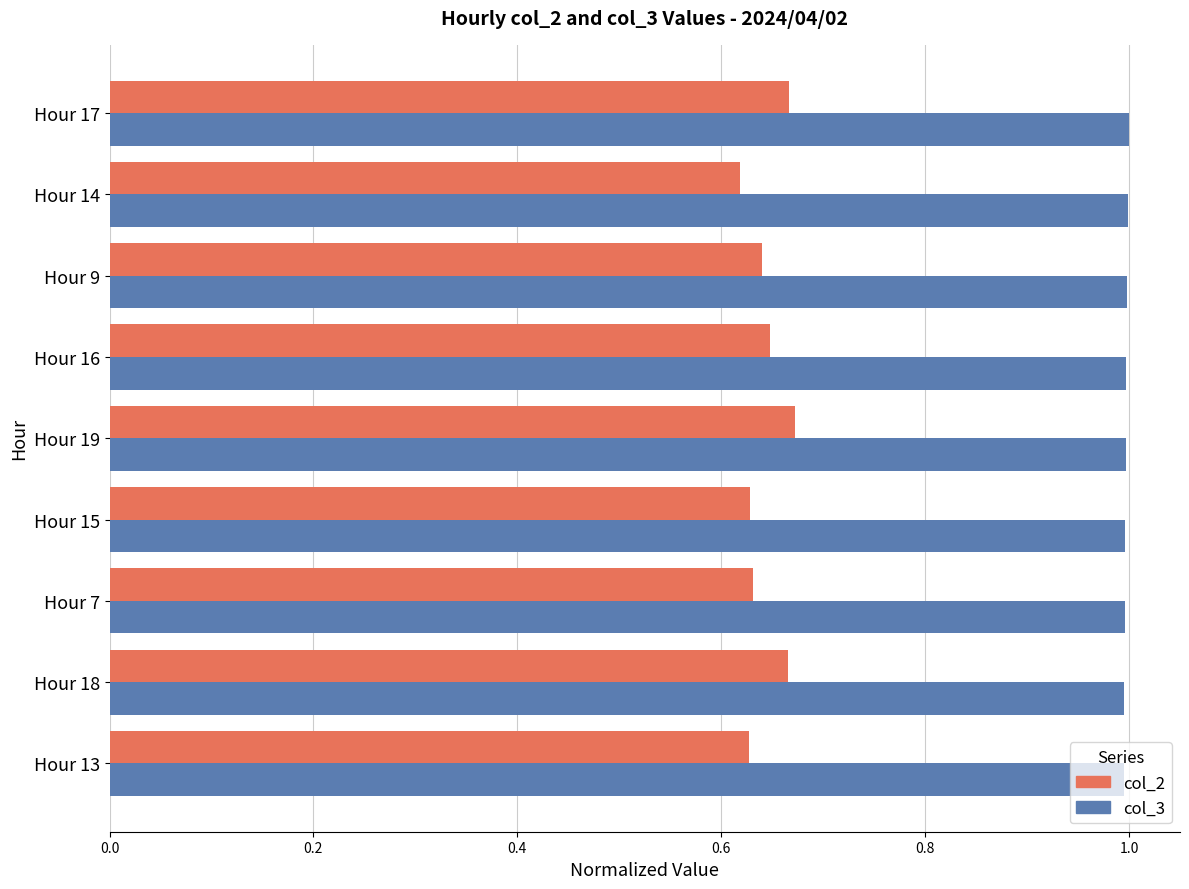

True or false: col_2 has a value of 0.4 at Hour 7.

False